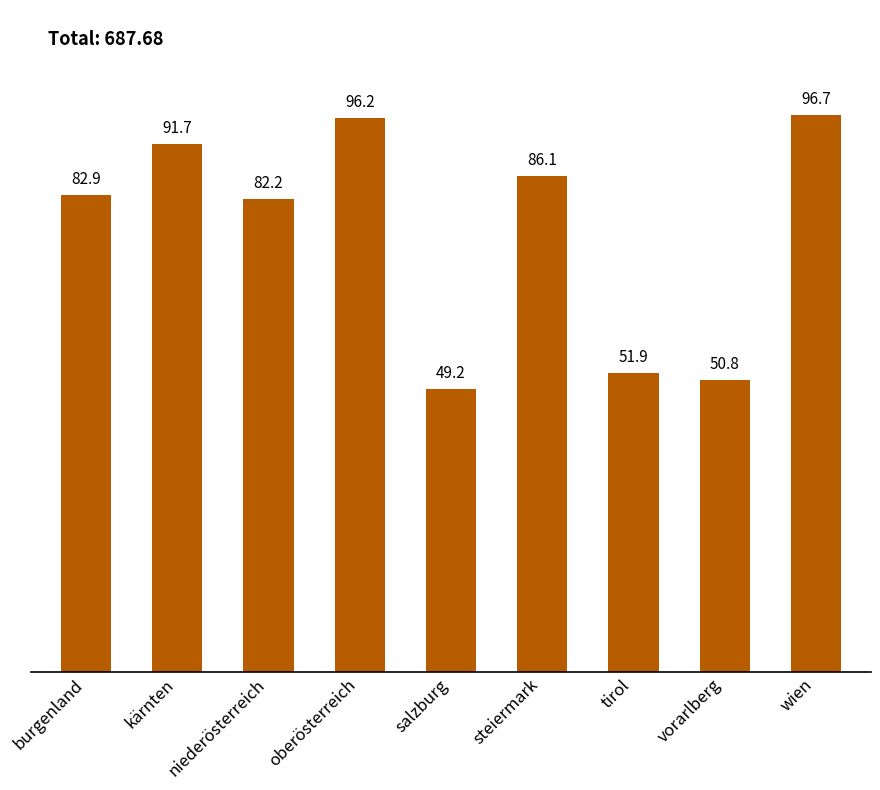

Which has a higher value, oberösterreich or wien?

wien